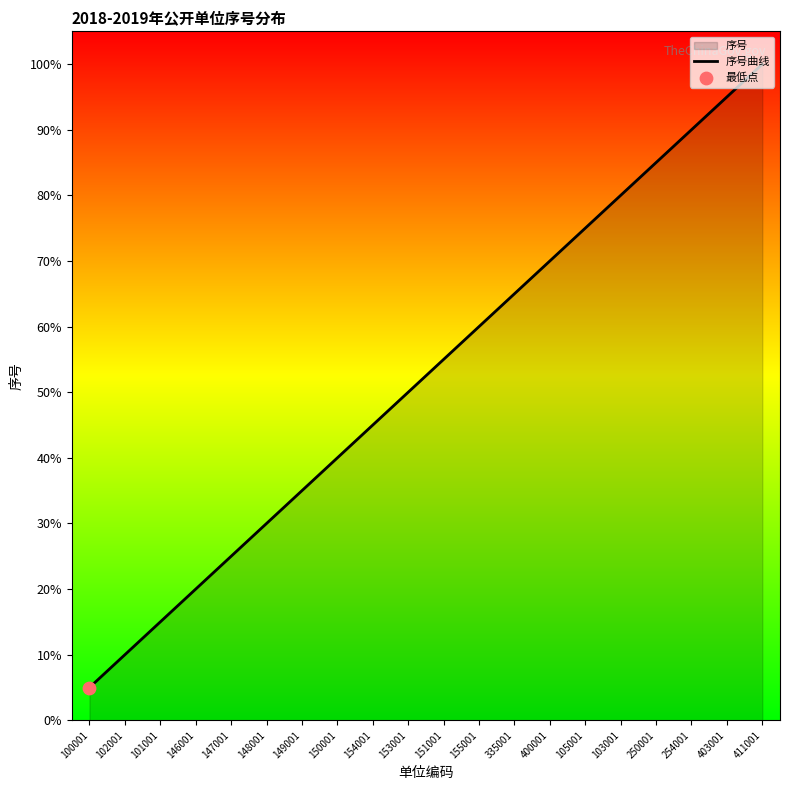

Which has a higher value, 250001 or 403001?

403001